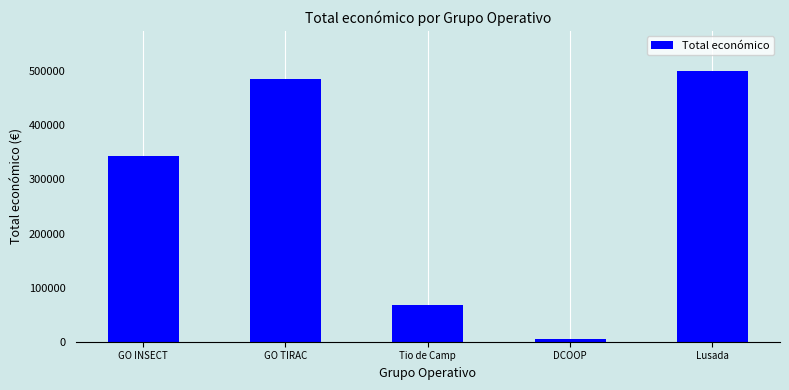

At which category does the chart reach its minimum across all series?

DCOOP